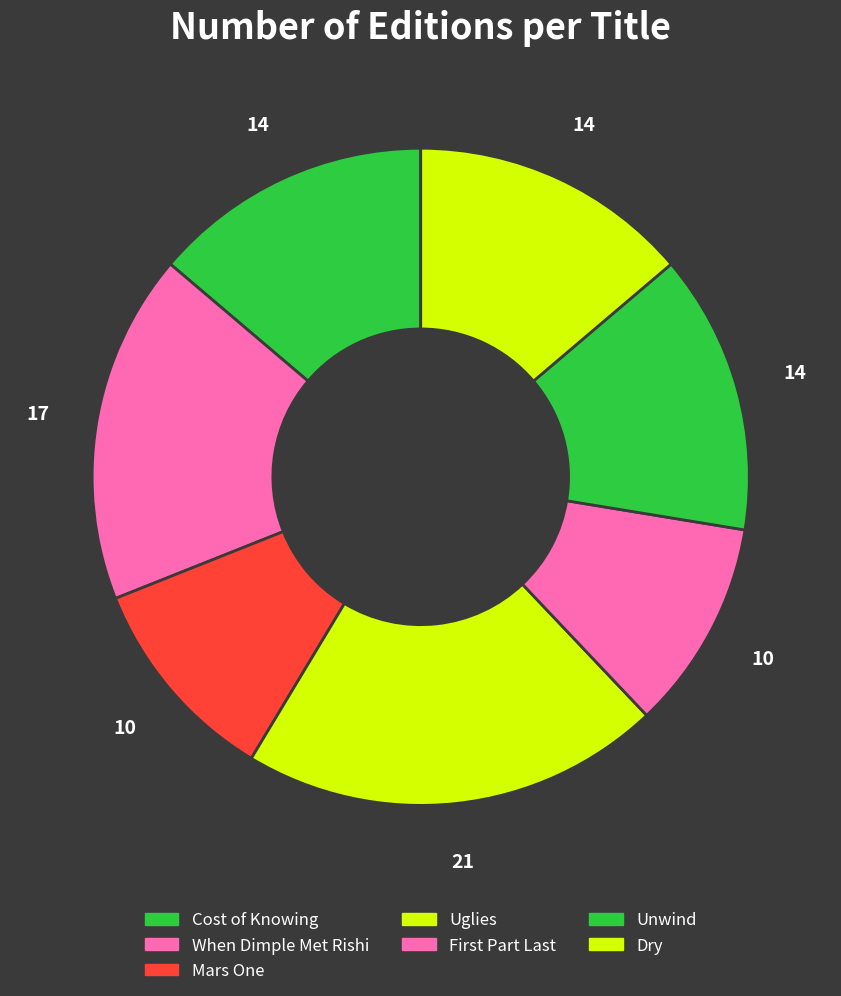

Count the number of slices in the pie.

7